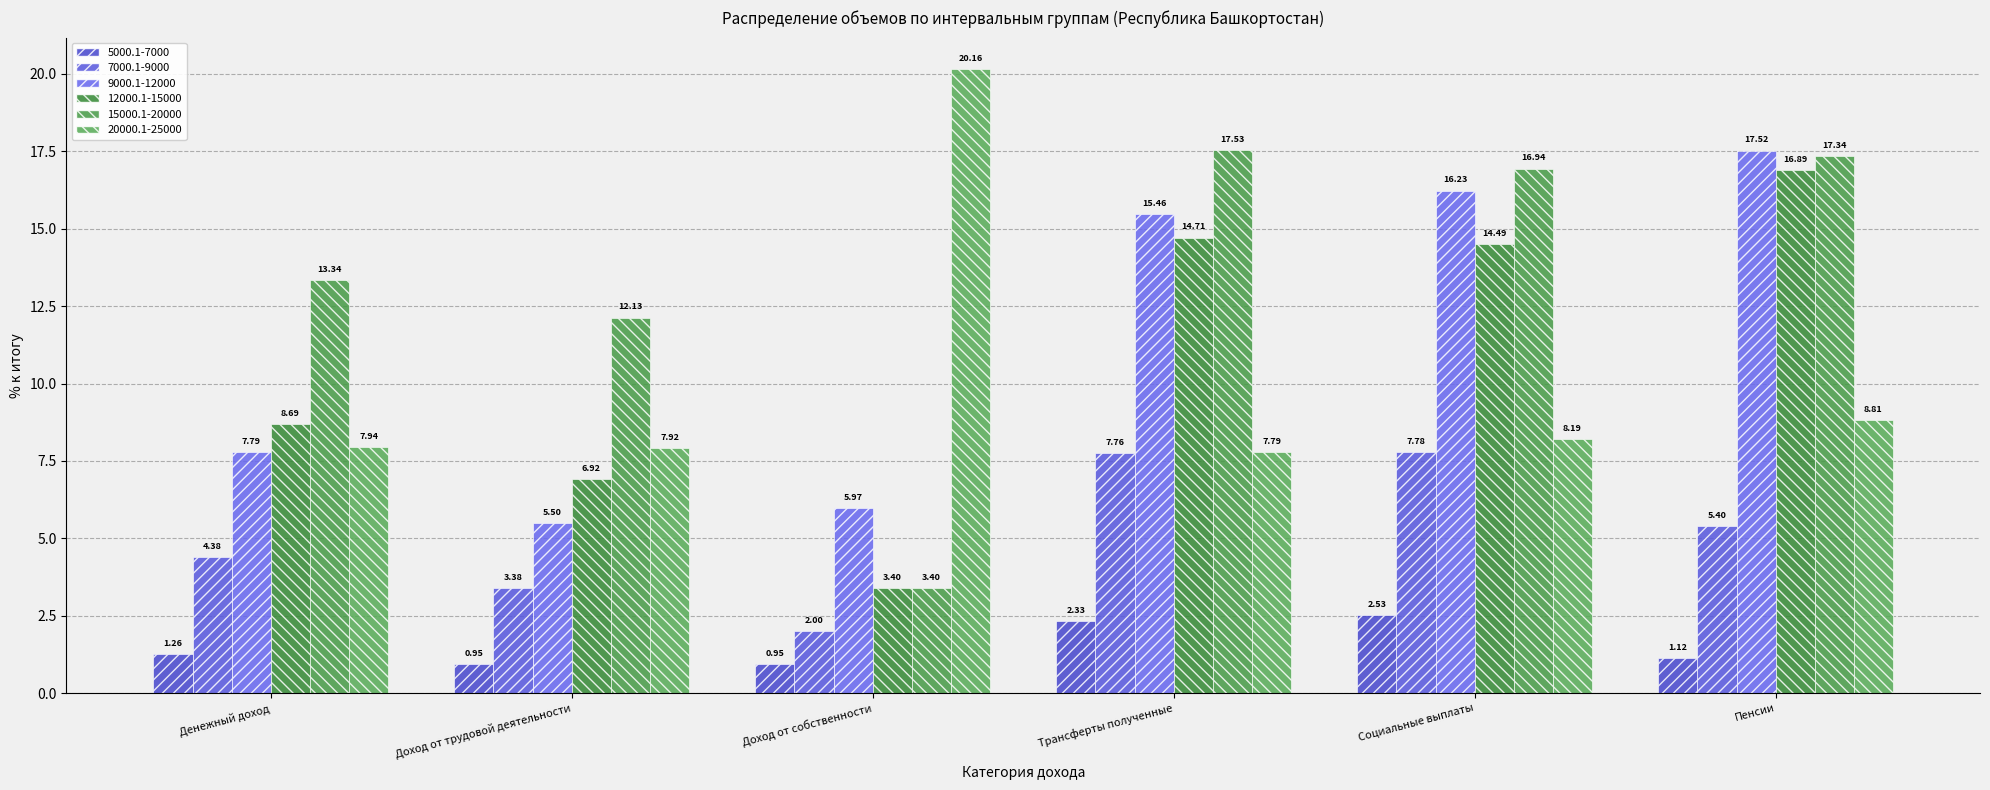

Which series has the largest range (max minus min)?

15000.1-20000